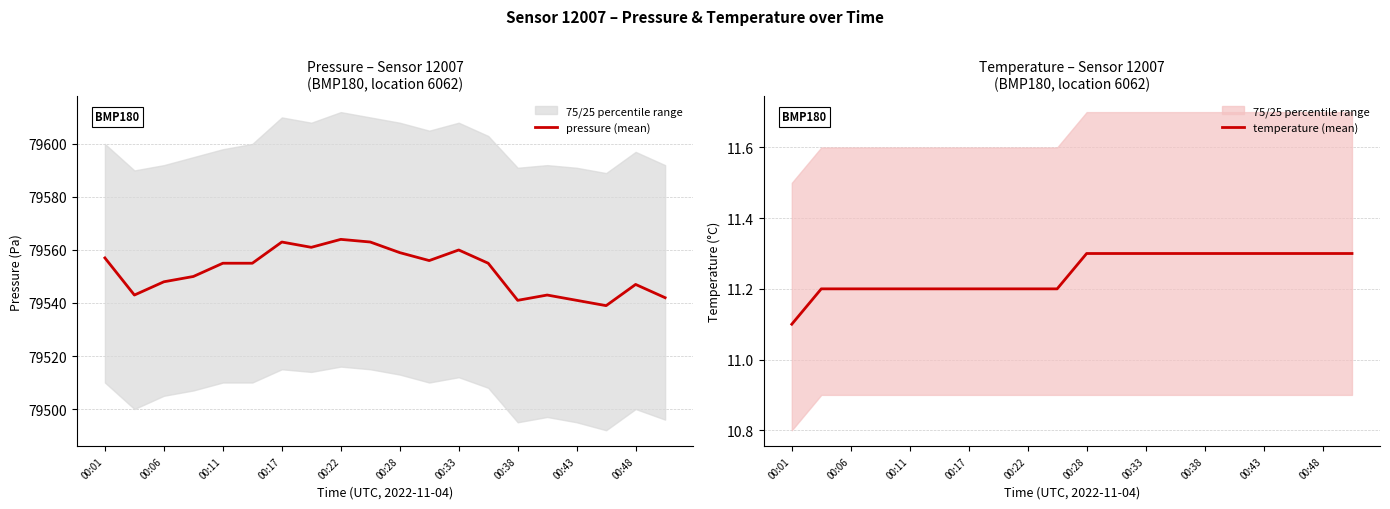

What is the maximum value shown in the chart?

79564.0